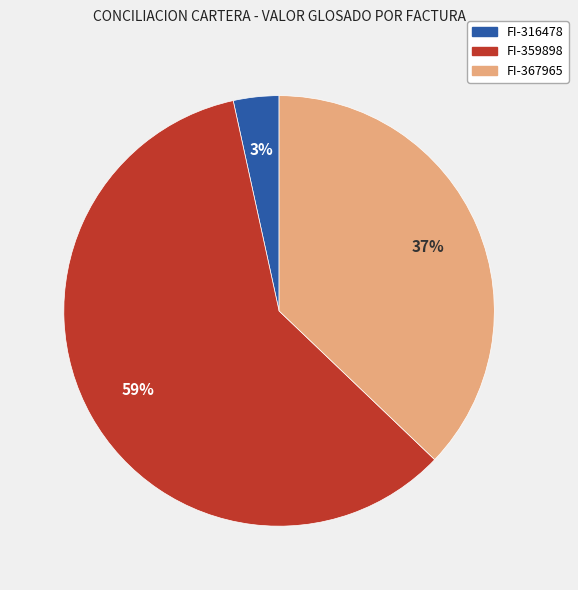

Does any single category account for the majority?

Yes